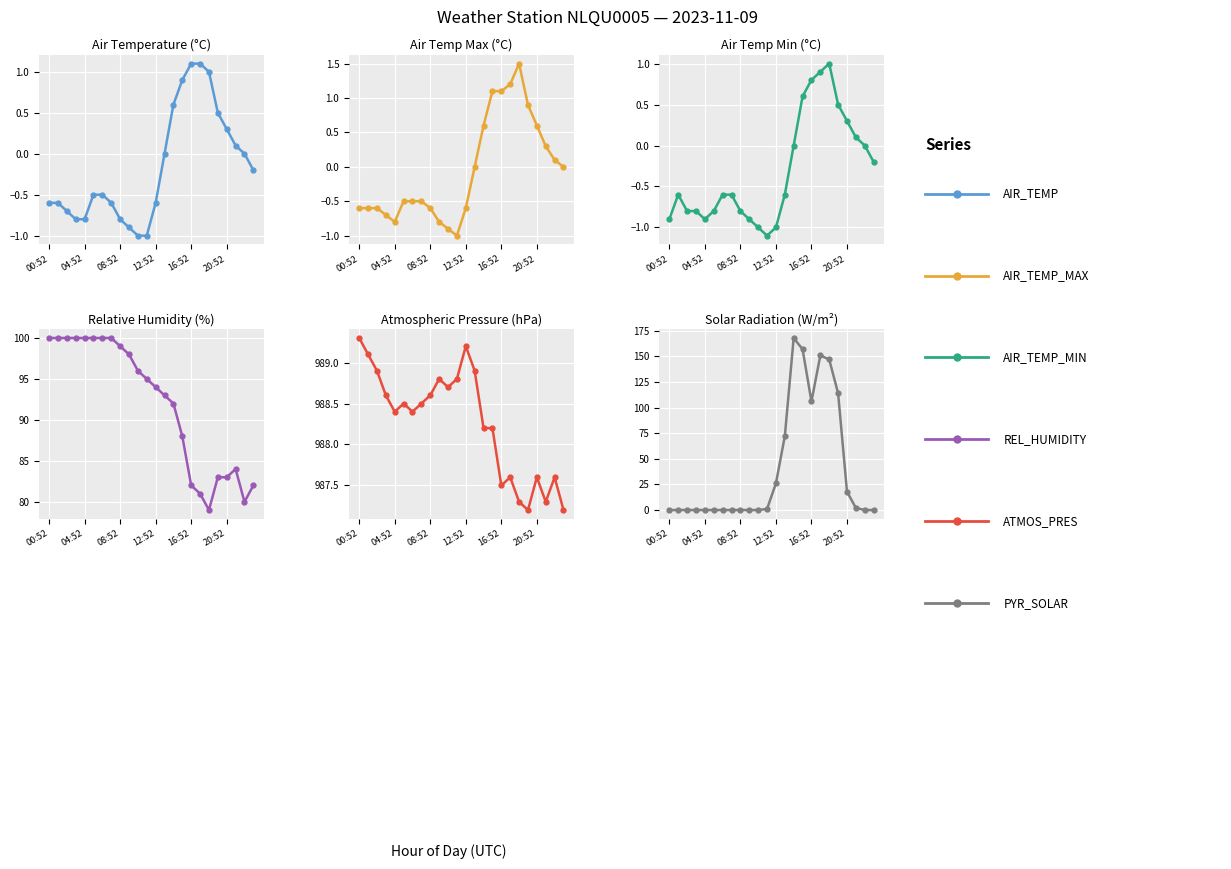

Is it true that PYR_SOLAR equals -84.4 at 23?

False